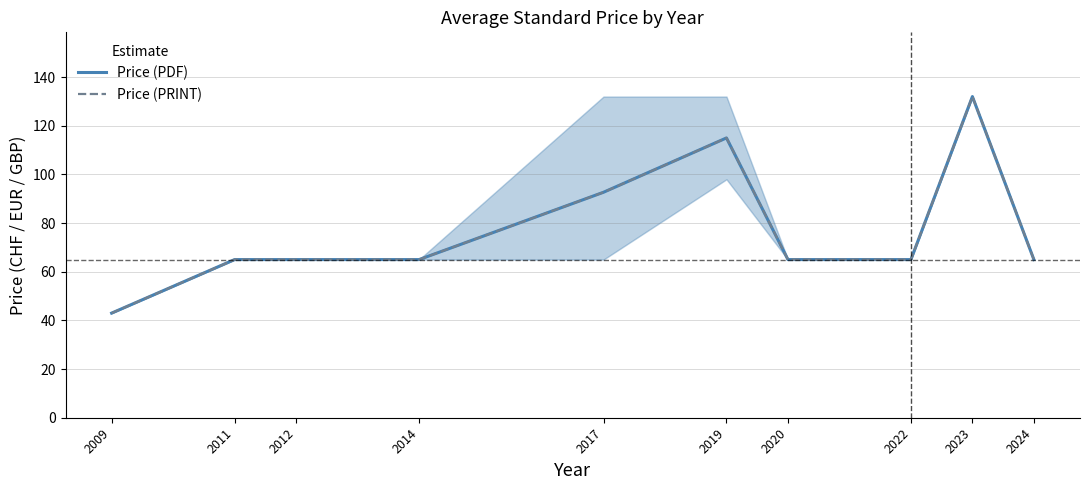

True or false: Price (PDF) and Price (PRINT) cross at least once.

False